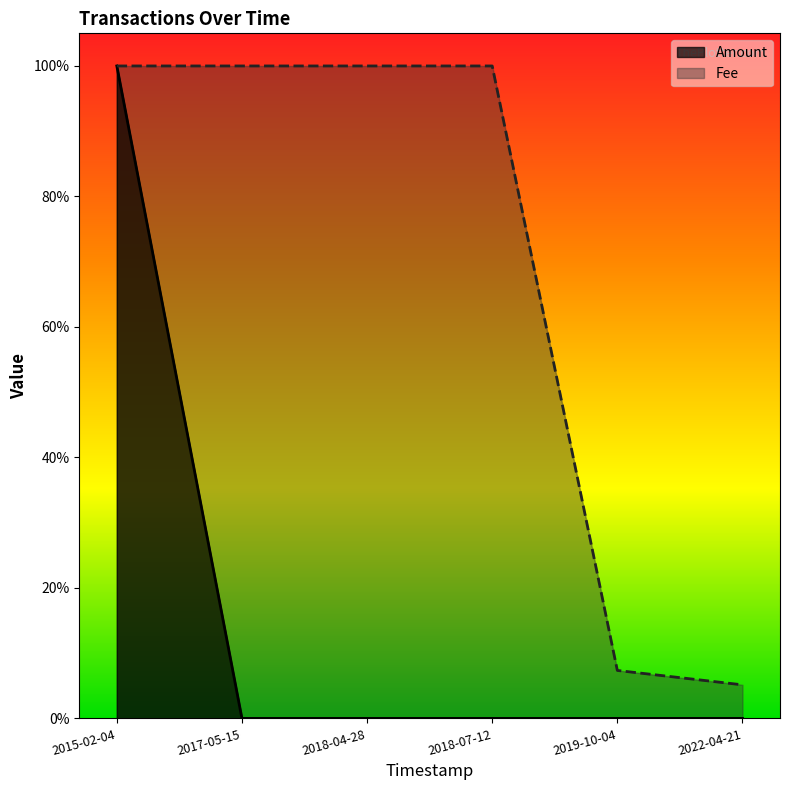

Is the value of Fee at 2022-04-21 greater than the value of Amount at 2017-05-15?

Yes